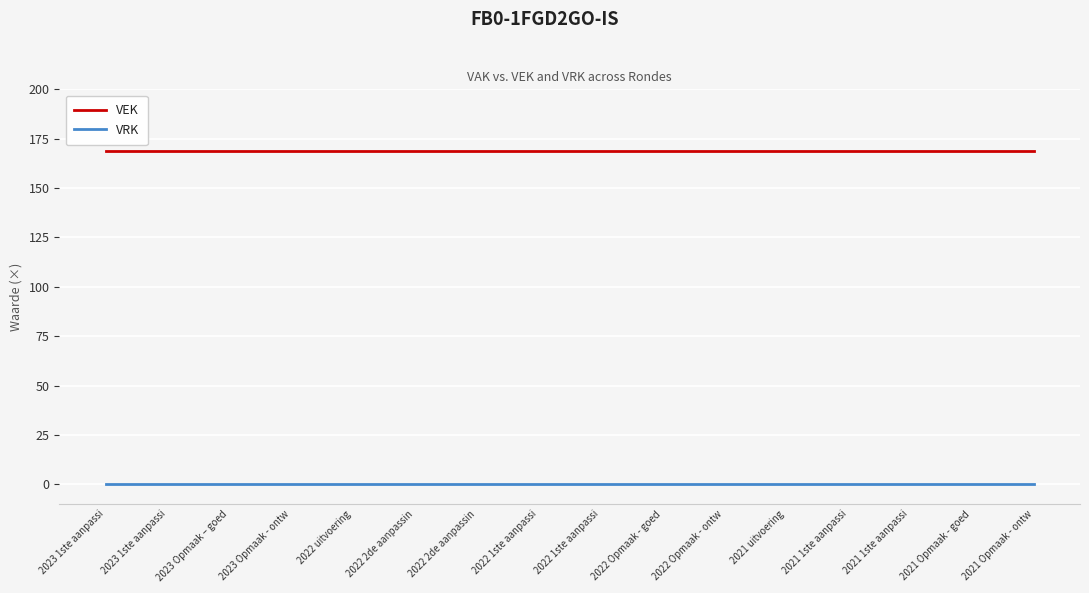

True or false: VRK and VEK cross at least once.

False